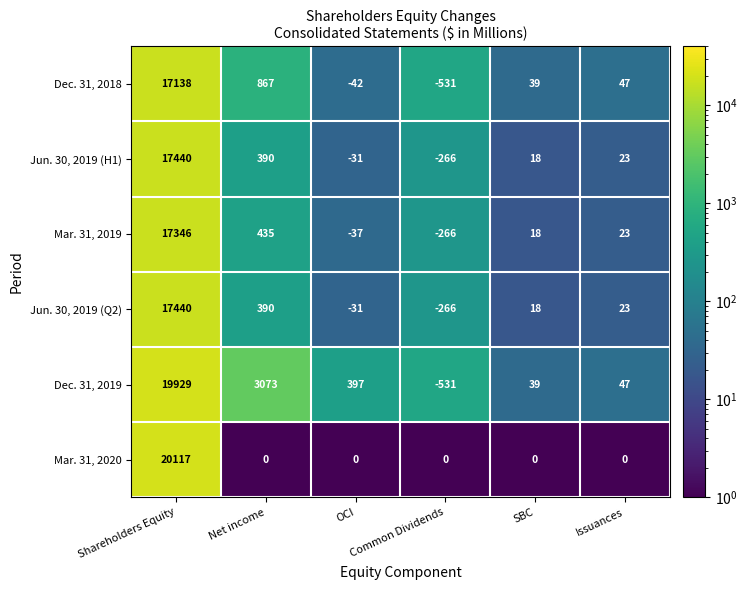

What is the difference between the maximum and second lowest values in the Jun. 30, 2019 (Q2) series?

17471